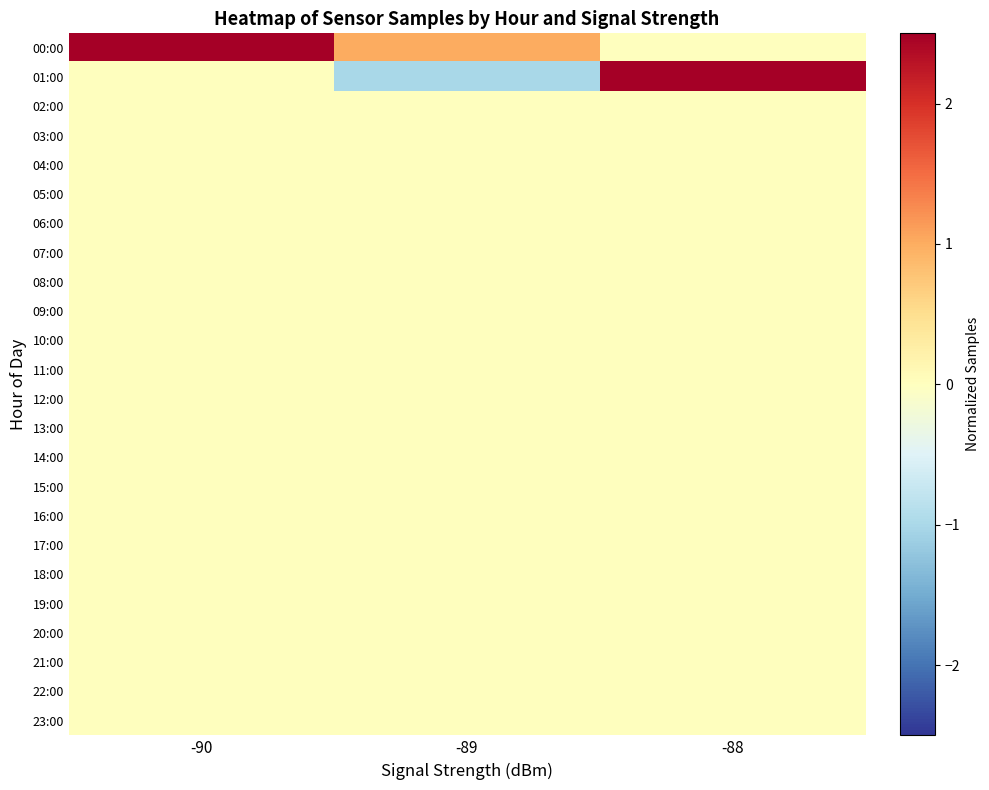

Rank the series at -90 from highest to lowest value.

00:00, 01:00, 02:00, 03:00, 04:00, 05:00, 06:00, 07:00, 08:00, 09:00, 10:00, 11:00, 12:00, 13:00, 14:00, 15:00, 16:00, 17:00, 18:00, 19:00, 20:00, 21:00, 22:00, 23:00